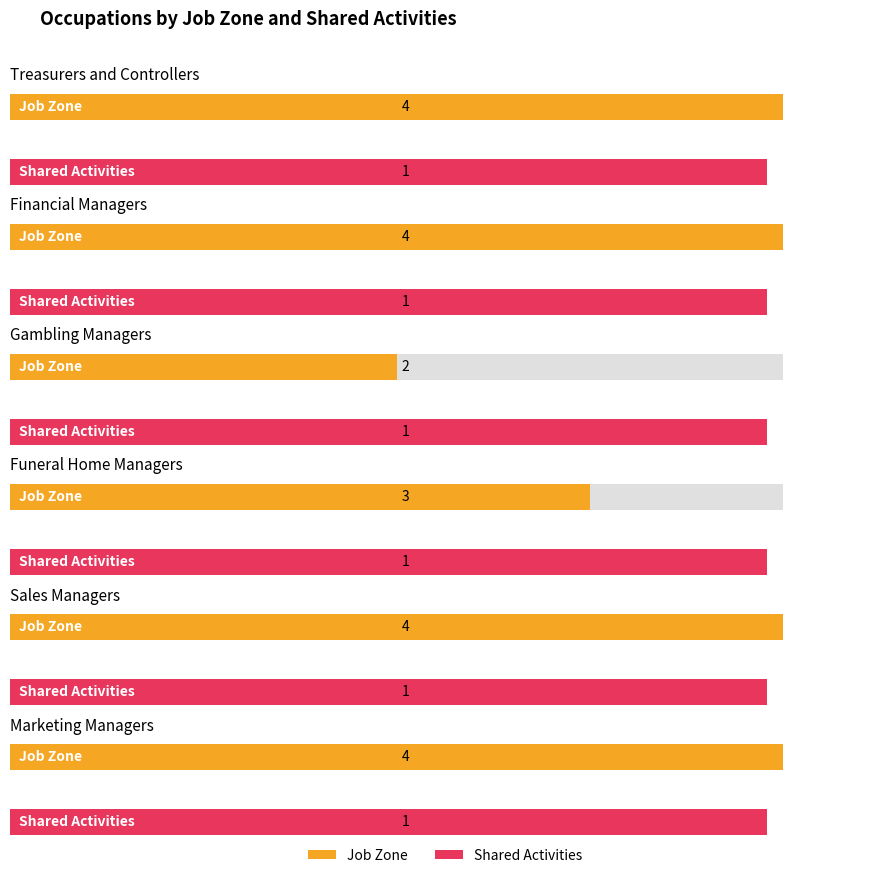

Is the value of Job Zone at Marketing Managers greater than the value of Shared Activities at Funeral Home Managers?

Yes